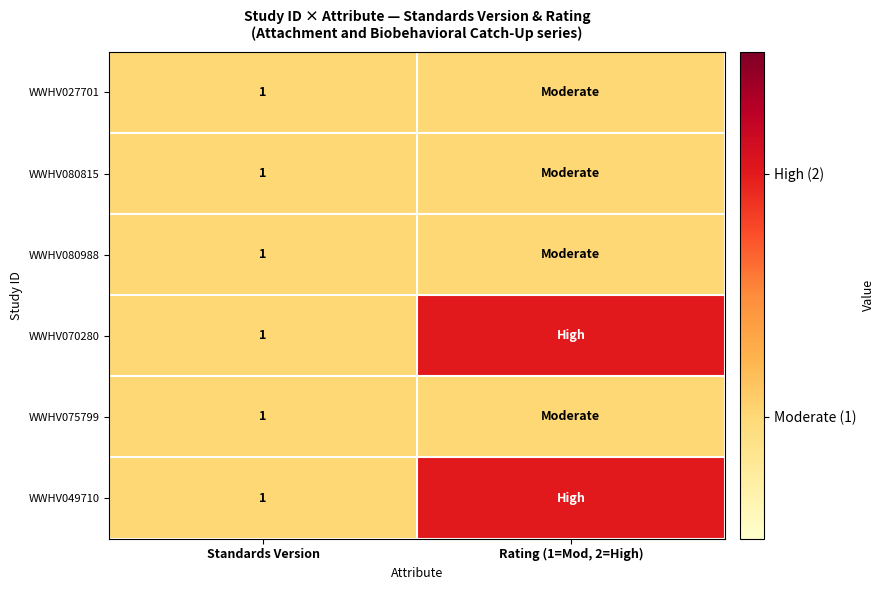

Is it true that WWHV075799 equals 1 at Standards Version?

True